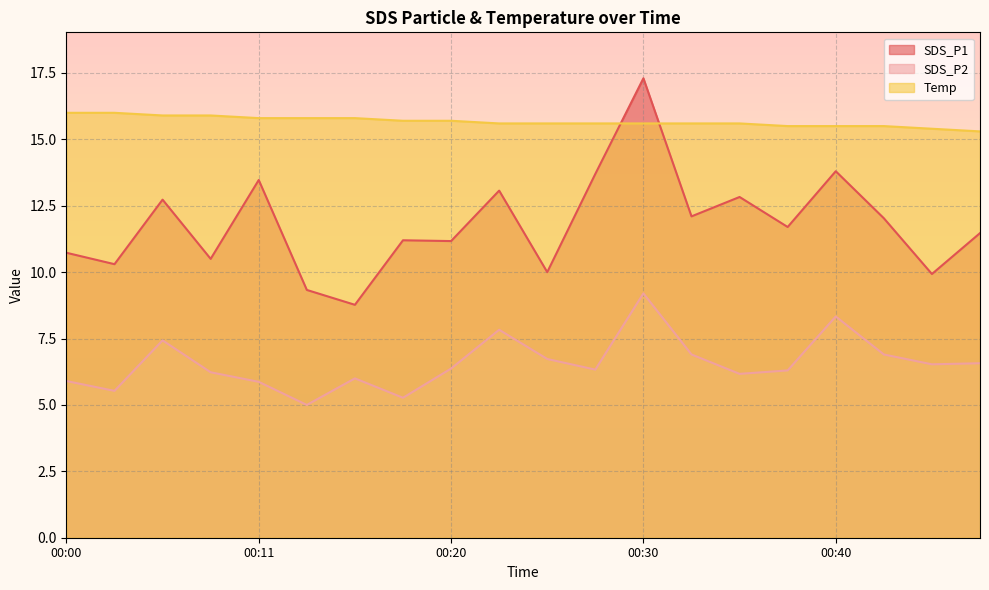

Where does the SDS_P2 series first go above 6?

00:05